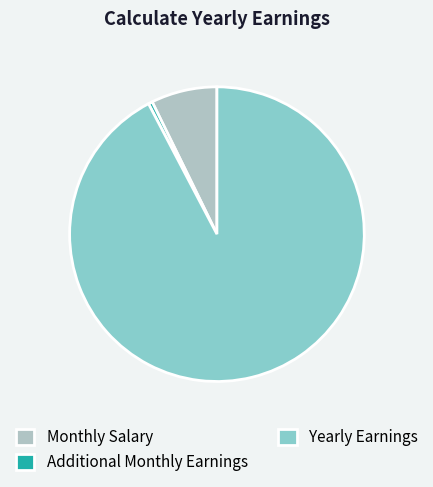

What is the ratio of the value at Monthly Salary to the value at Additional Monthly Earnings?

16.4